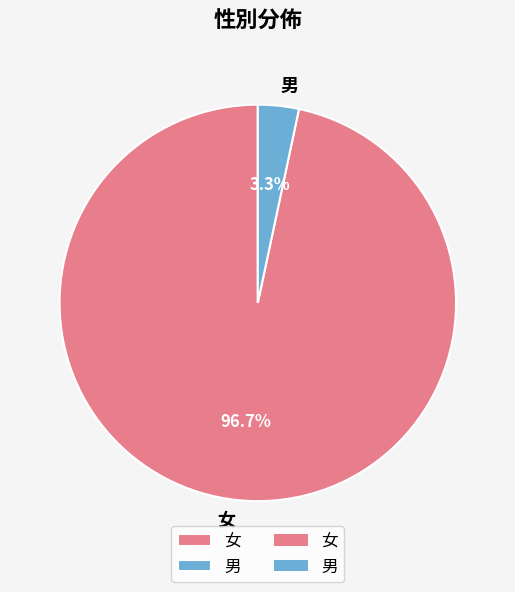

Does 男 account for over 50% of the chart?

No